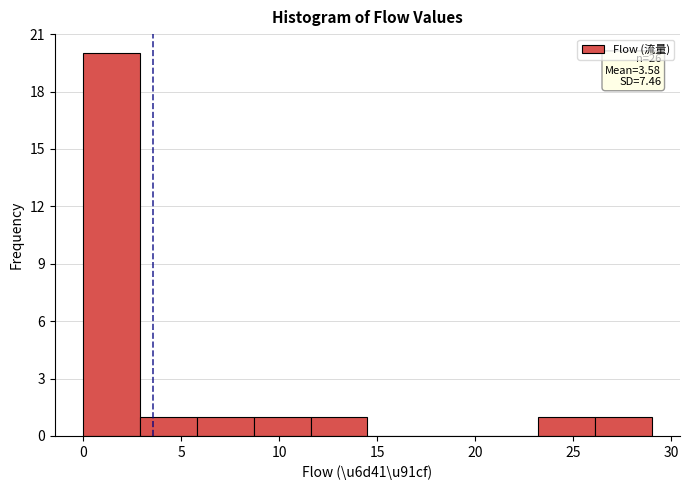

Over which range of the x-axis is the bar tallest?

0.0 to 2.9